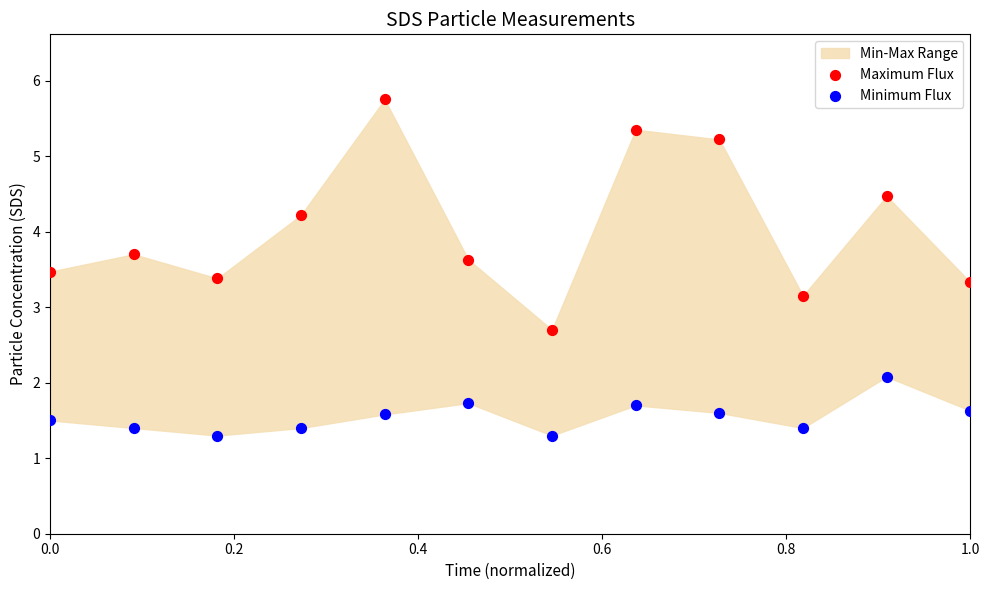

Which series contains the highest Y value?

Maximum Flux